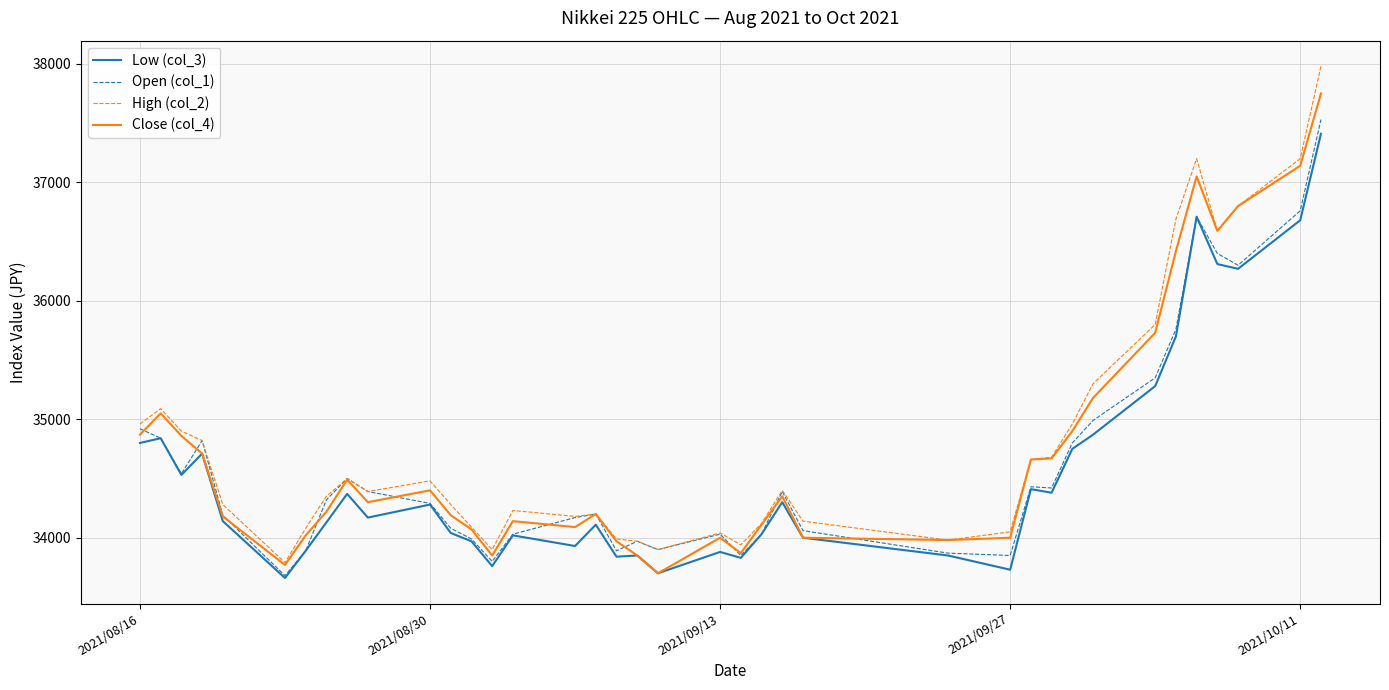

What is the difference between the second highest and second lowest values in the High (col_2) series?

3300